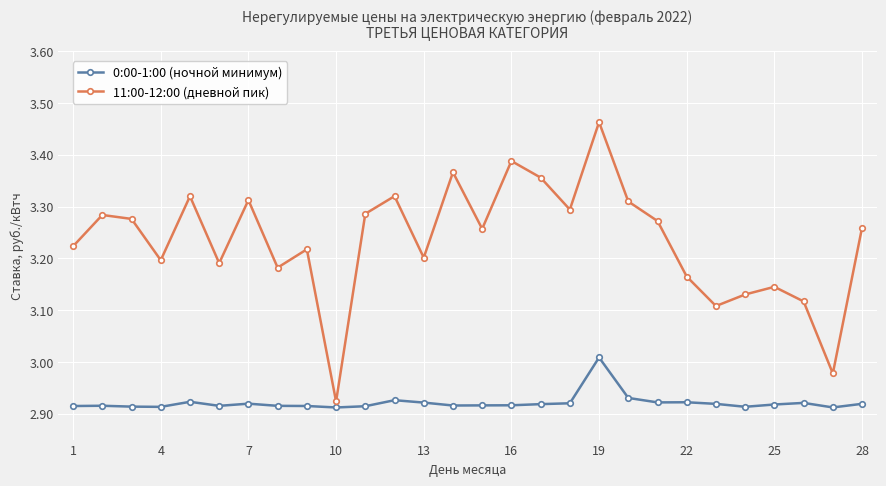

Rank the series by their average value, from lowest to highest.

0:00-1:00 (ночной минимум), 11:00-12:00 (дневной пик)